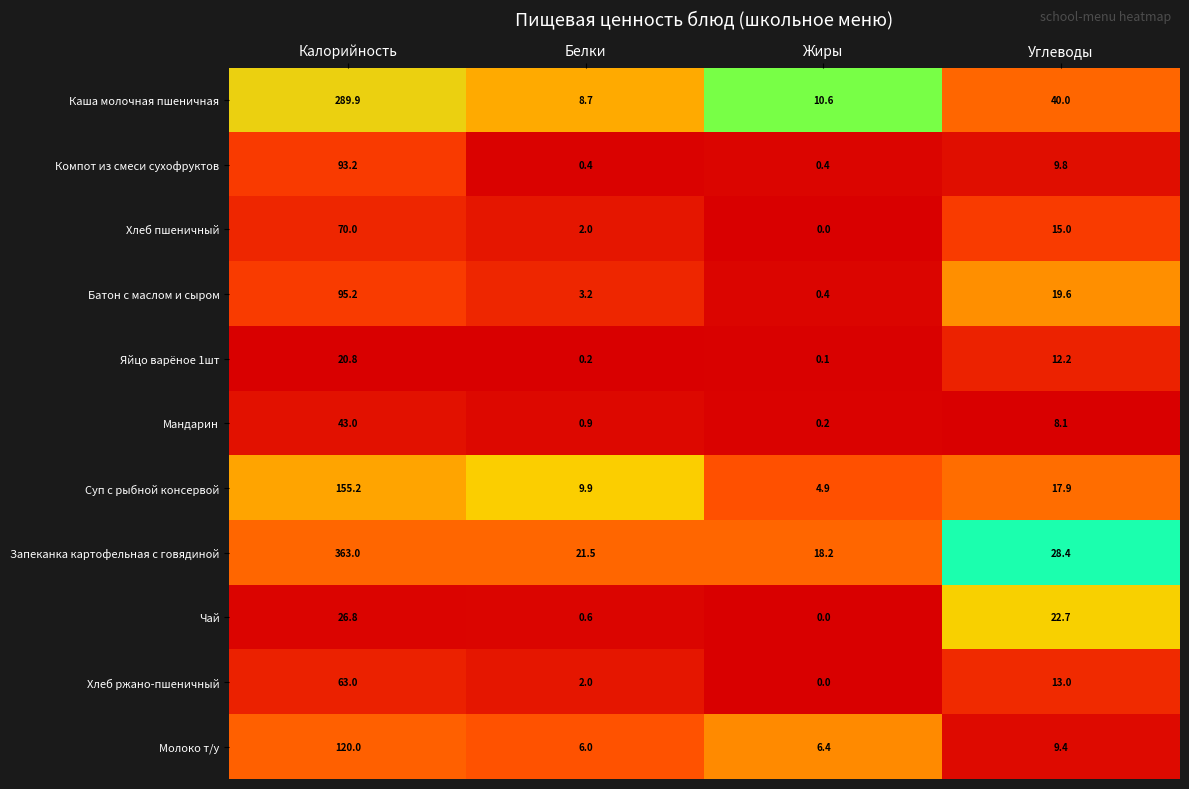

What is the spread (max minus min) of values at Жиры?

18.2